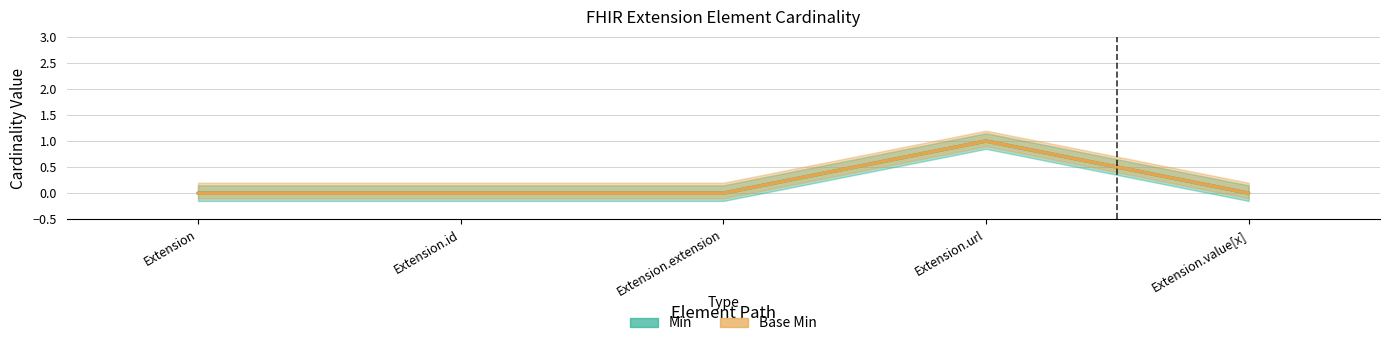

What is the difference between the maximum and minimum values in the Base Min series?

1